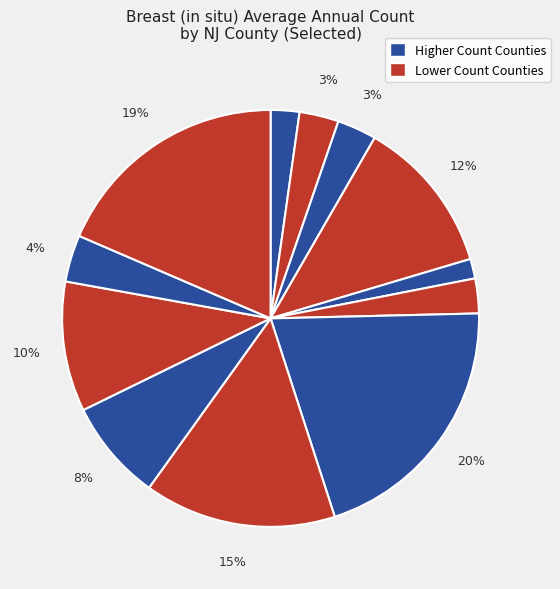

How many segments does this pie chart have?

12